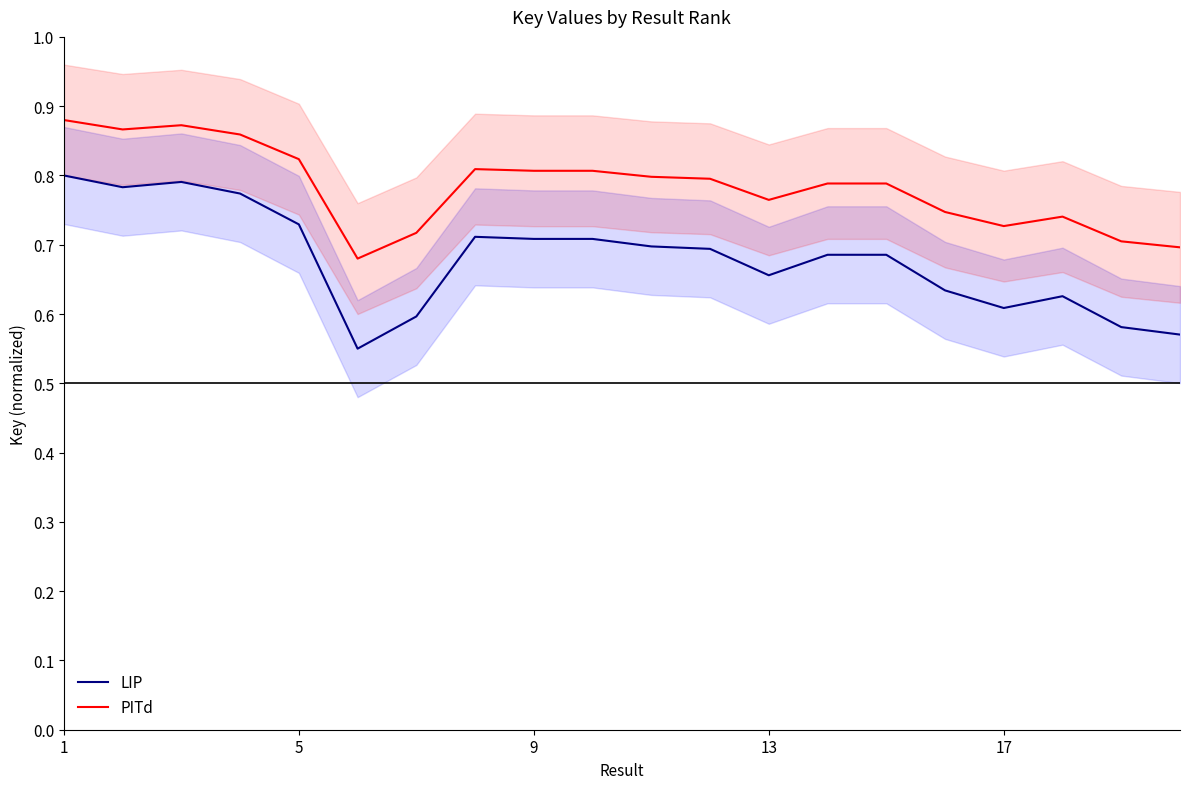

True or false: LIP and PITd intersect in this chart.

False